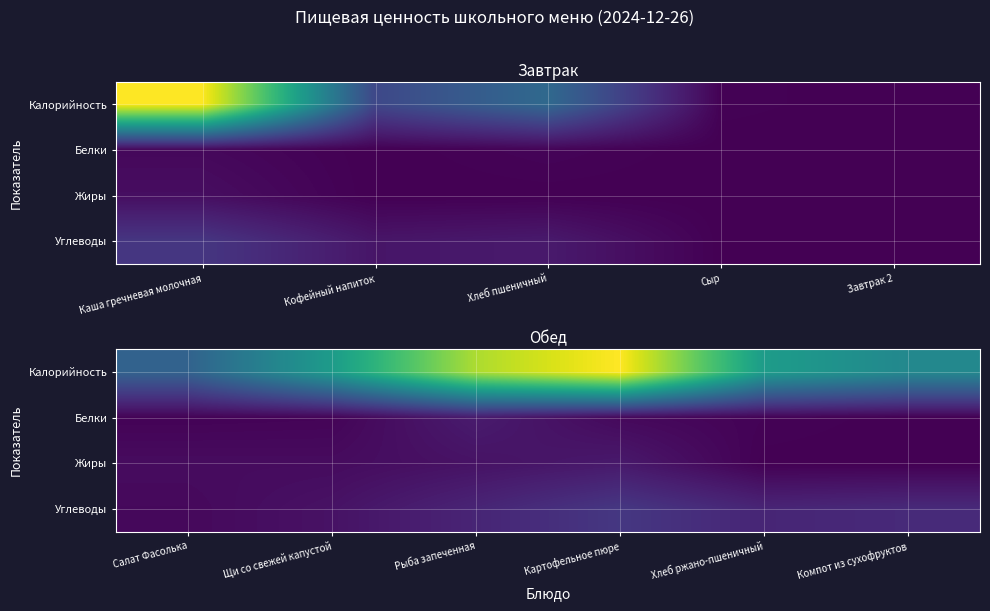

Between Компот из сухофруктов and Салат Фасолька, which is larger?

Компот из сухофруктов